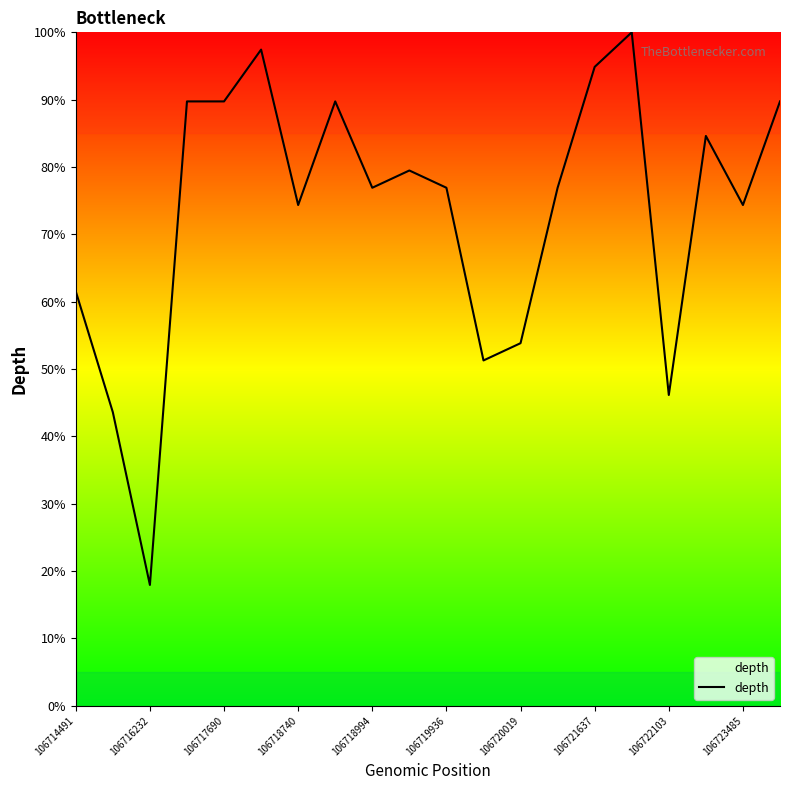

What is the minimum value shown in the chart?

17.9